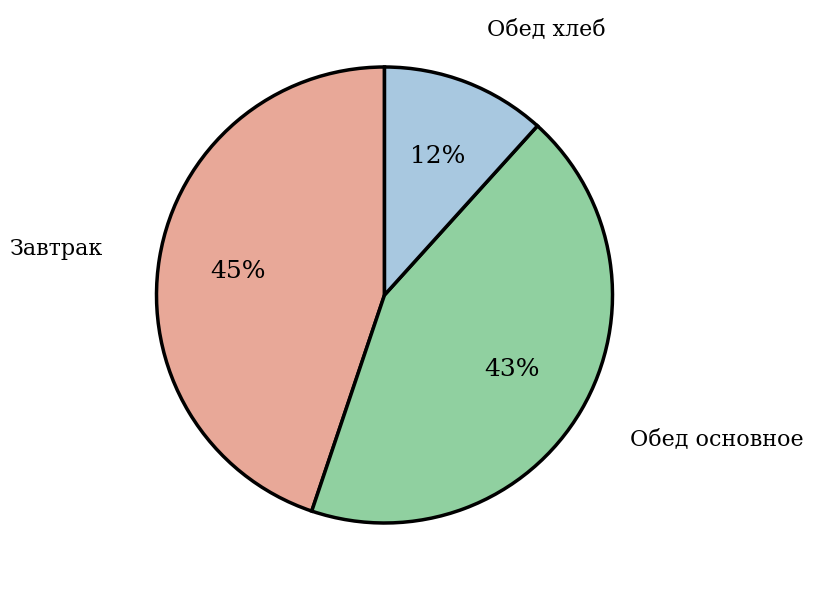

How many segments does this pie chart have?

3